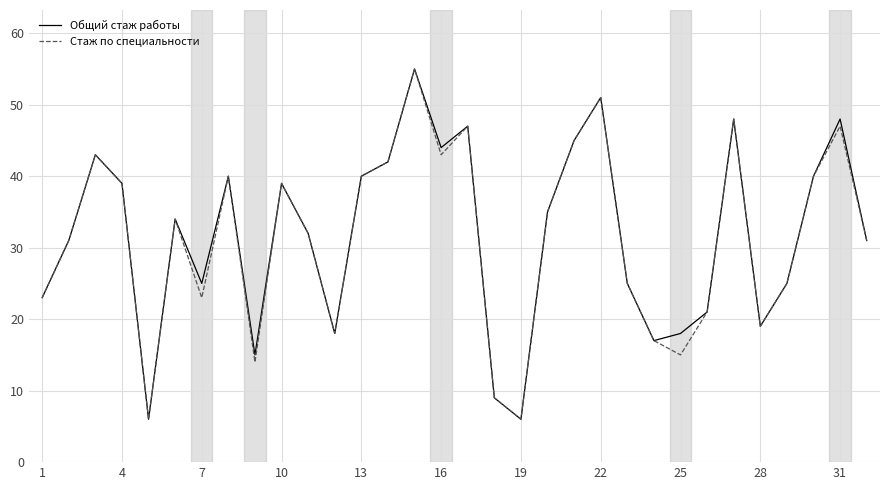

What is the maximum value shown in the chart?

55